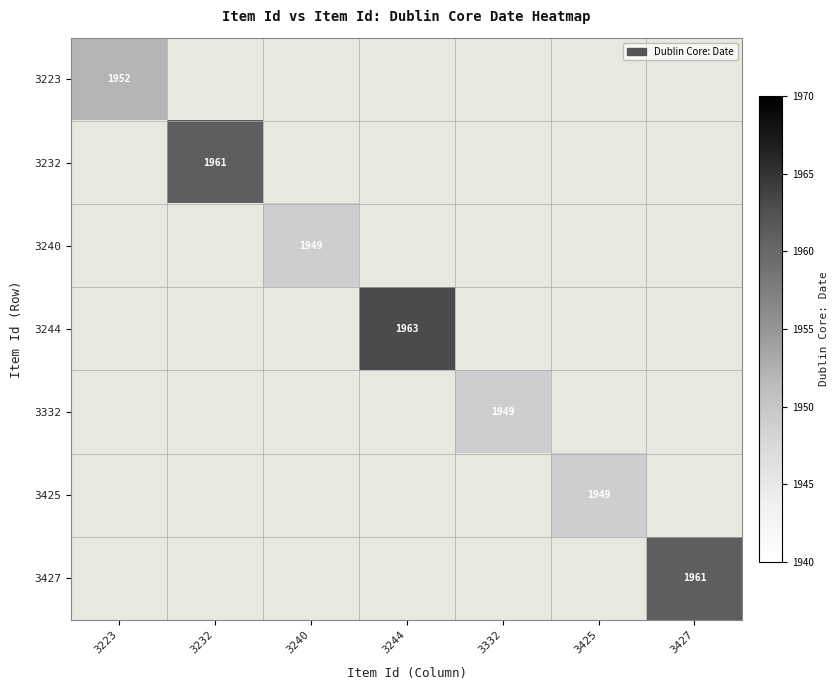

How many values in 3332 are above zero?

1